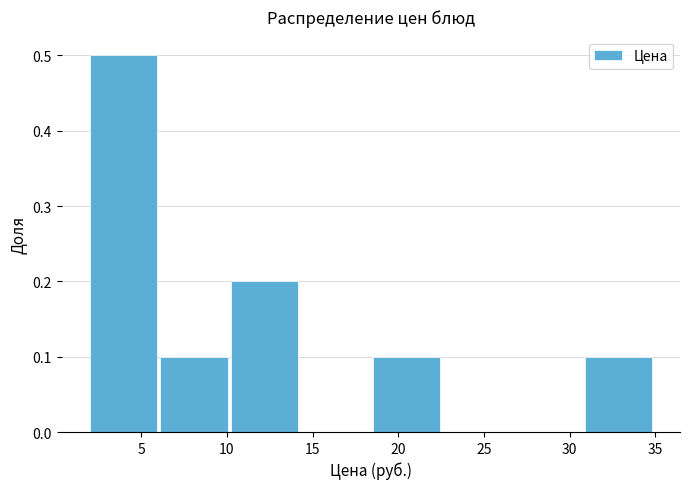

Reading left to right, transcribe this chart: for each bar, give the range it covers on the x-axis and its height. Neither the bar edges nor the heights are printed on the chart, so give them approximately, as read against the axes.

2.0 to 6.0: 0.5
6.0 to 10.5: 0.1
10.5 to 14.5: 0.2
14.5 to 18.5: 0
18.5 to 22.5: 0.1
22.5 to 27.0: 0
27.0 to 31.0: 0
31.0 to 35.0: 0.1